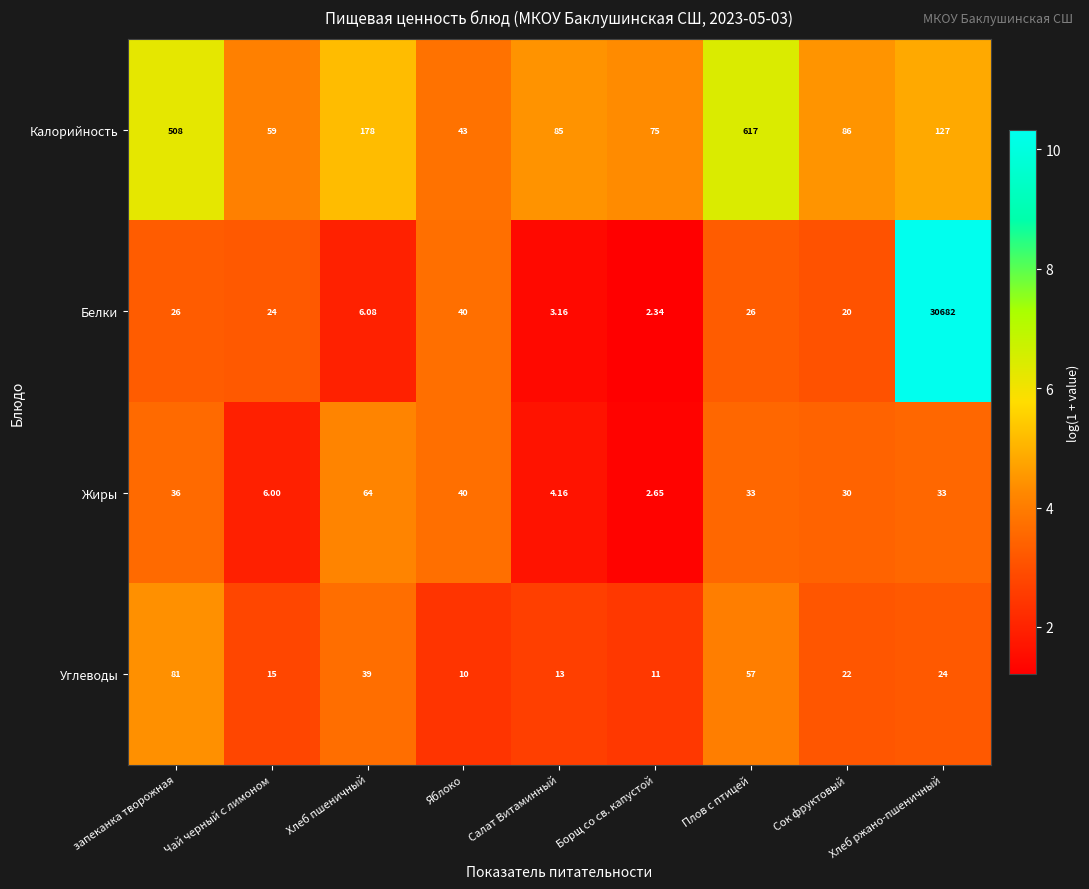

Which series has the widest spread of values?

Белки